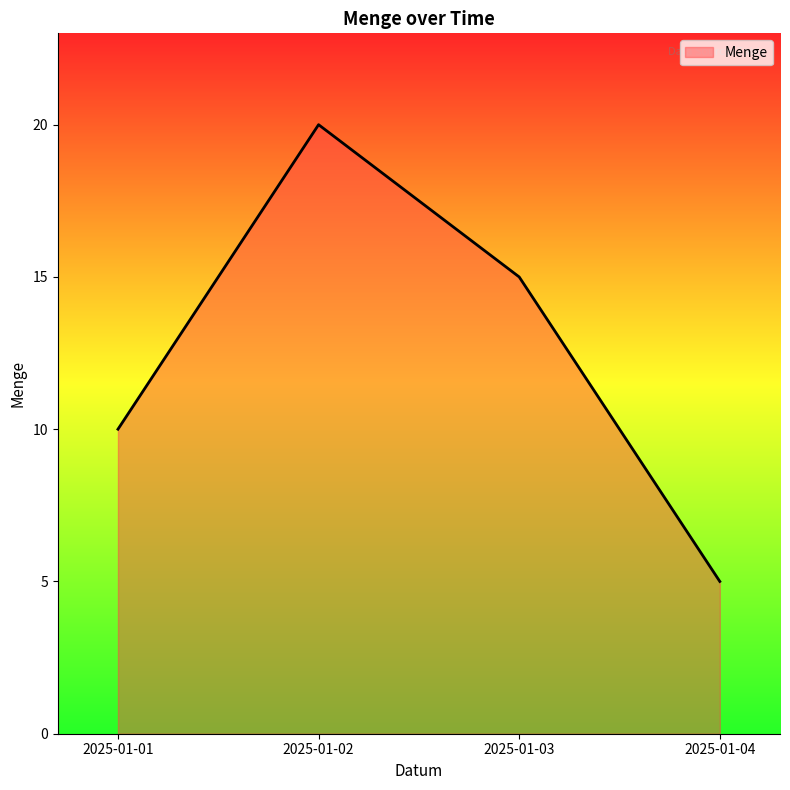

True or false: there are more than 2 points higher than both neighbors.

False